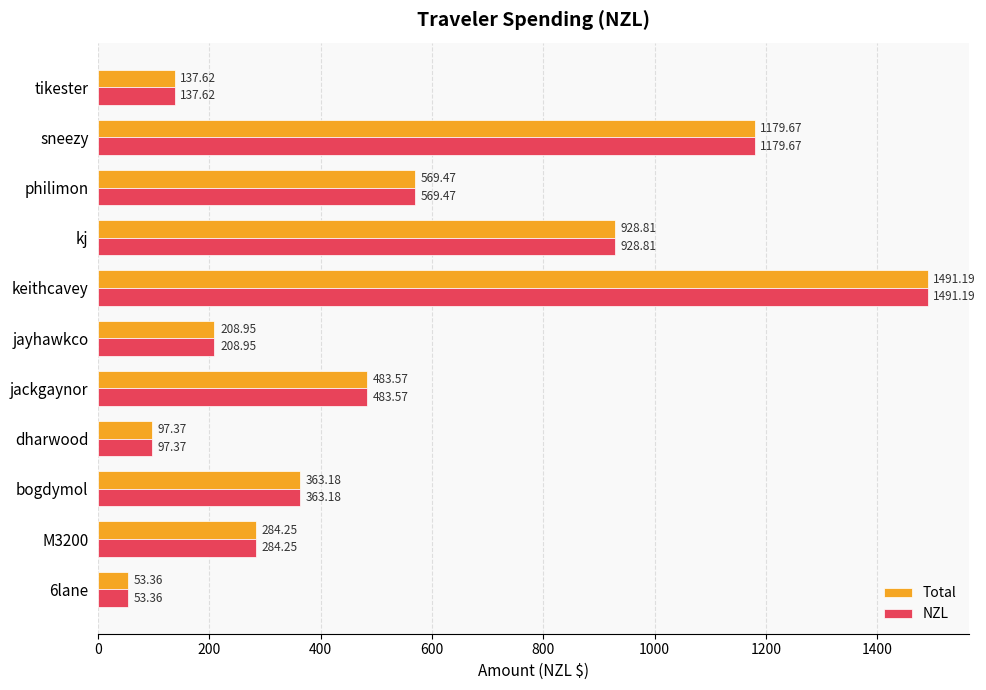

What is the difference between the maximum and minimum values in the Total series?

1437.8